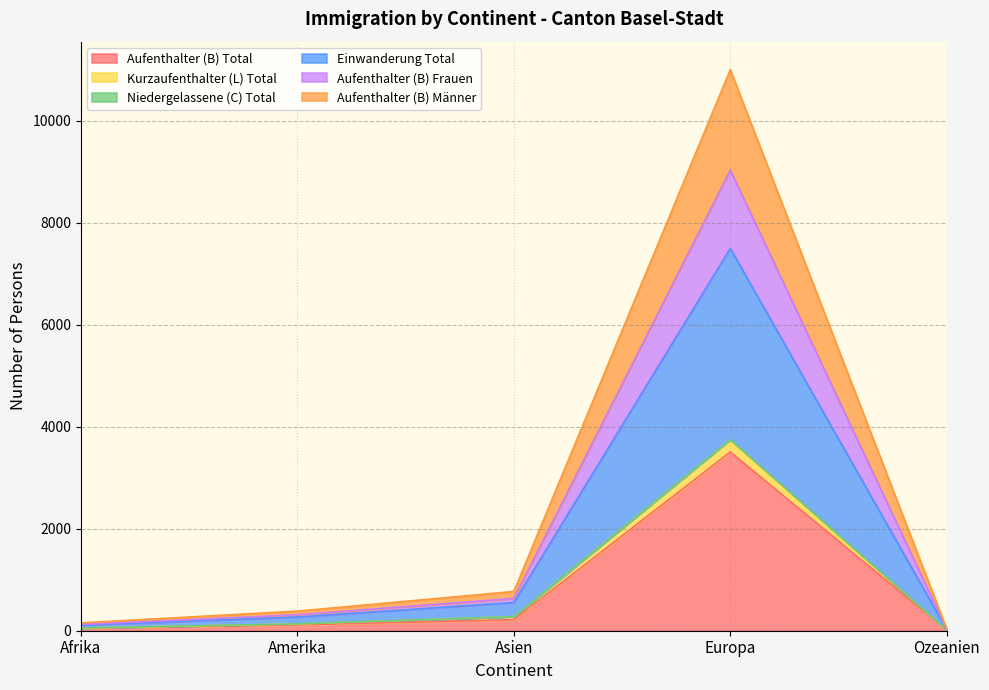

What is the minimum value shown in the chart?

12